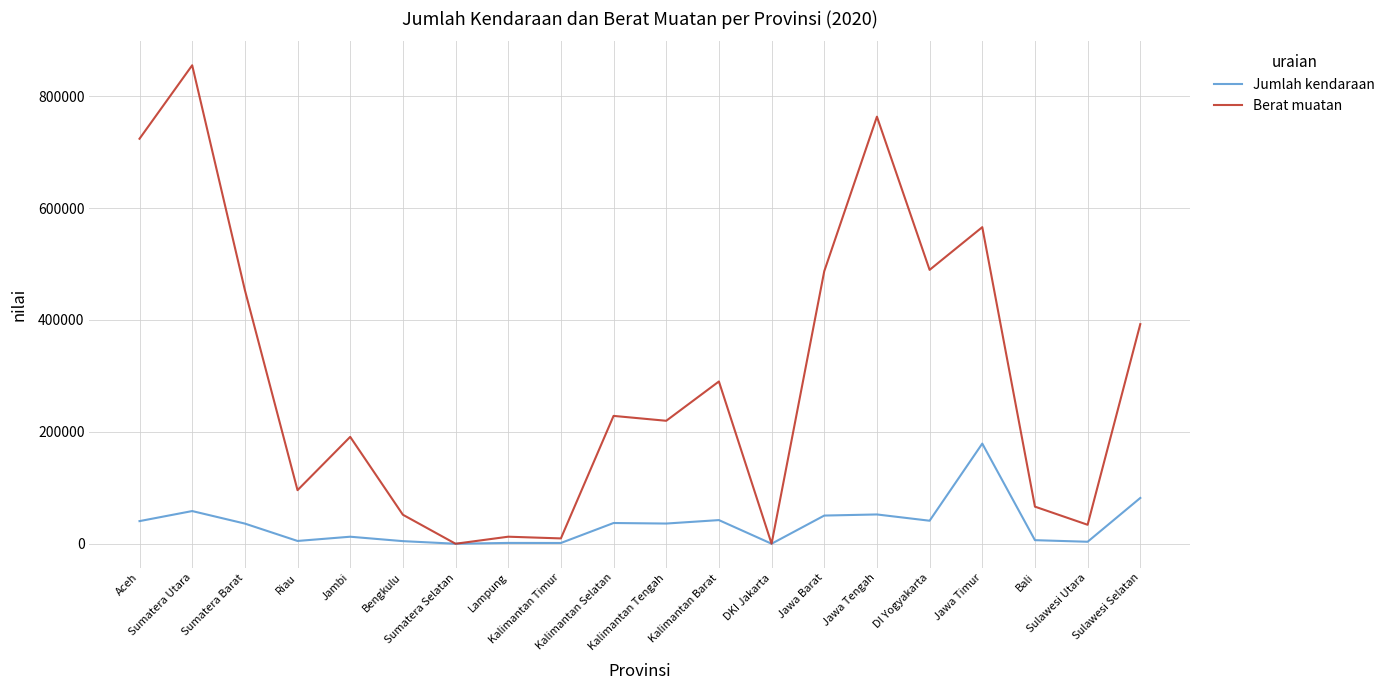

Is the value of Jumlah kendaraan at Aceh greater than the value of Berat muatan at Sumatera Barat?

No